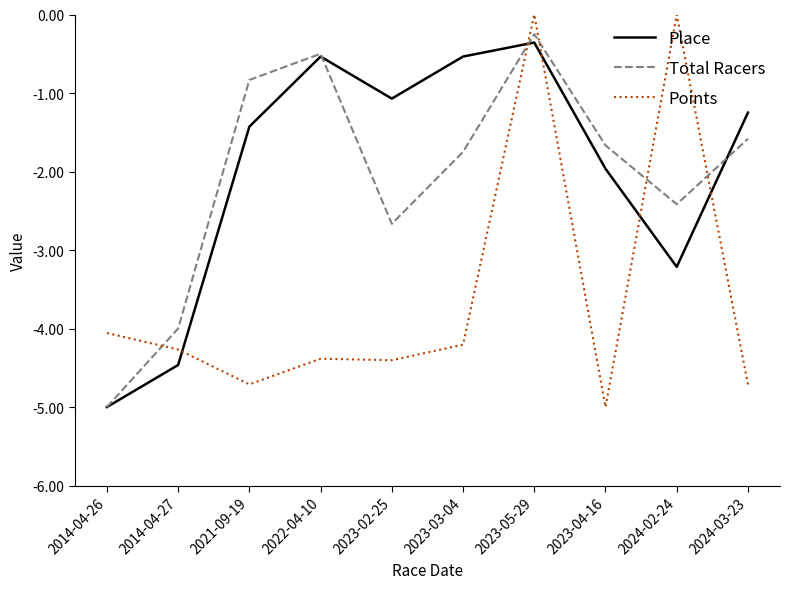

What is the average value of the Points series?

-3.6